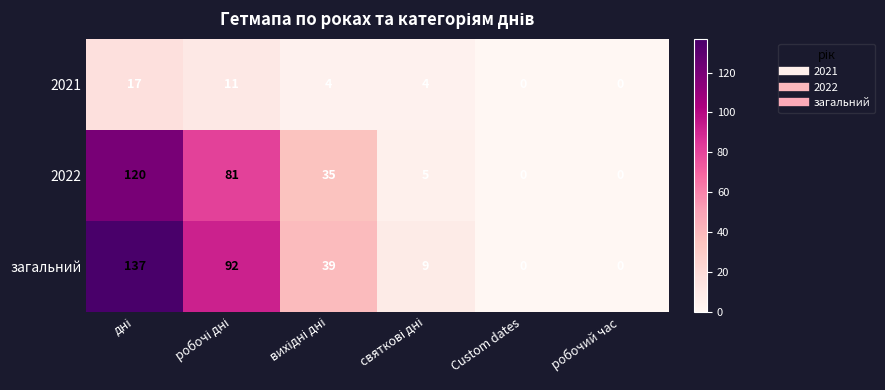

True or false: 2022 has a value of 0 at Custom dates.

True